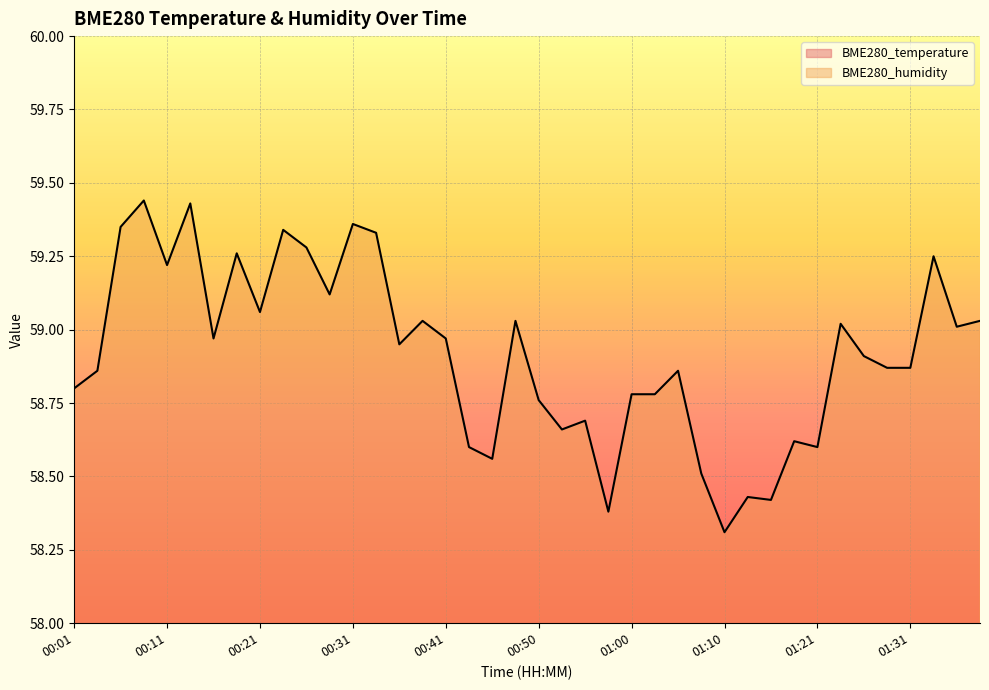

What is the value of the BME280_humidity point at the 19th from the left?

58.6